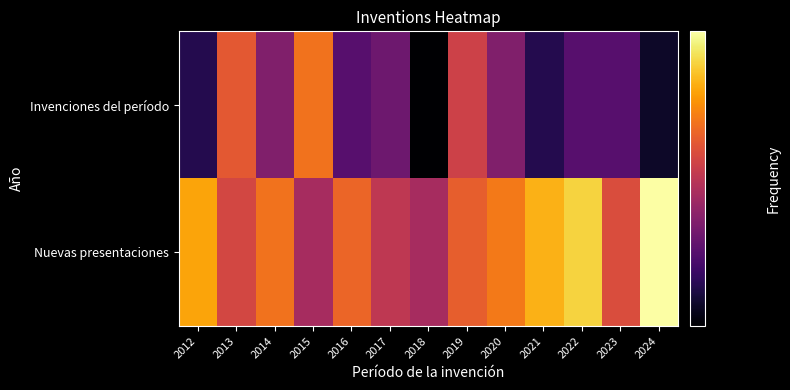

Rank the series at 2013 from lowest to highest value.

Nuevas presentaciones, Invenciones del período